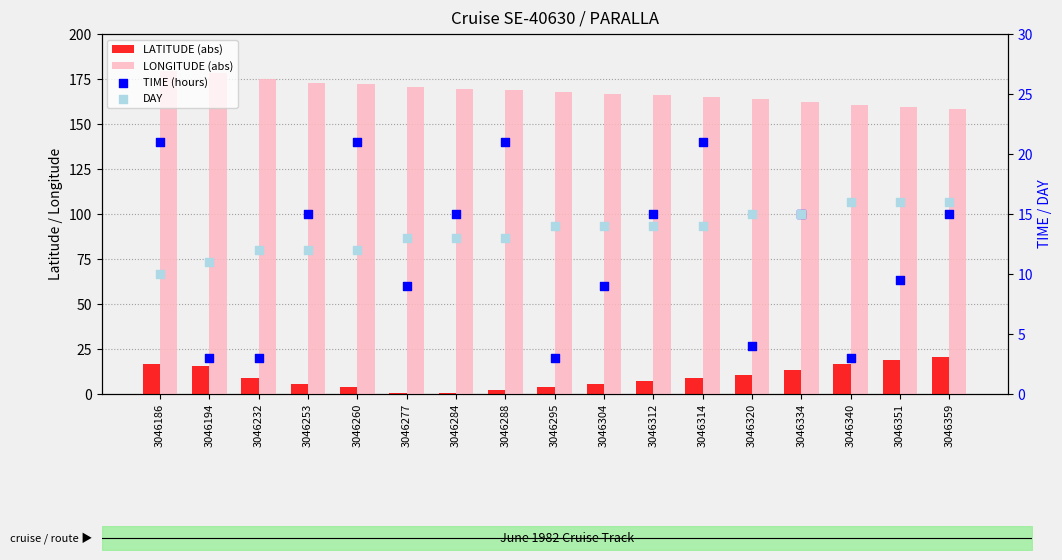

Is the value of LONGITUDE (abs) at 3046304 greater than the value of TIME (hours) at 3046320?

Yes